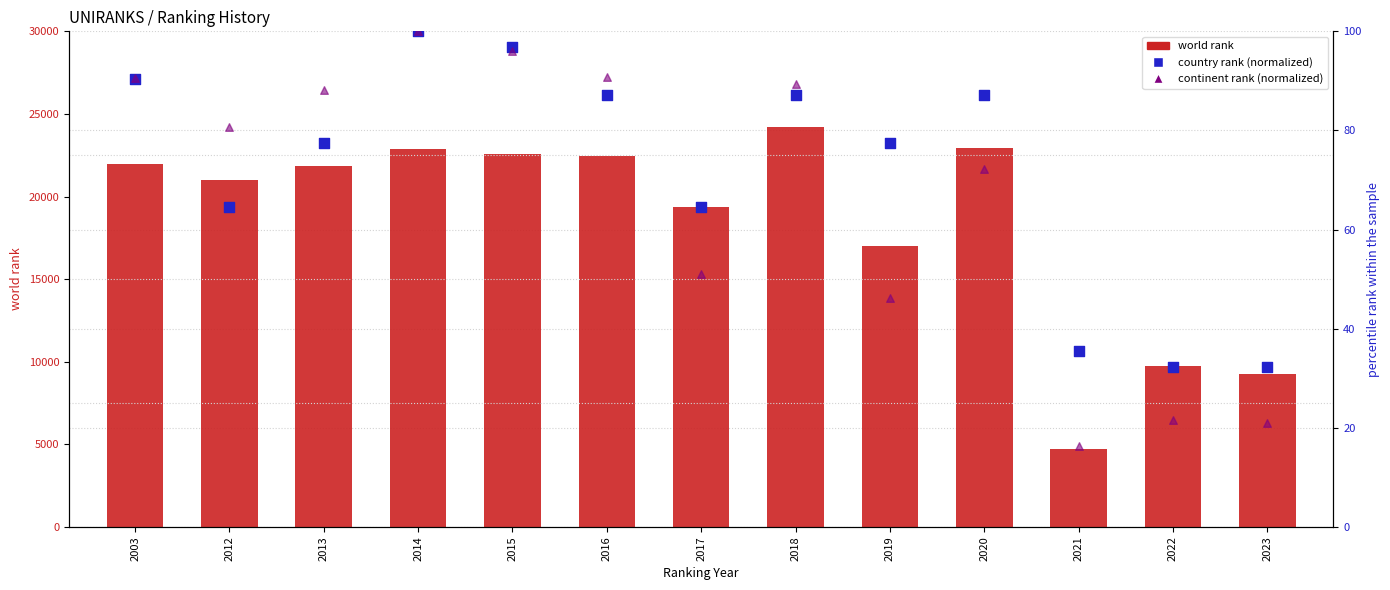

At how many categories does at least one series exceed 23683?

1